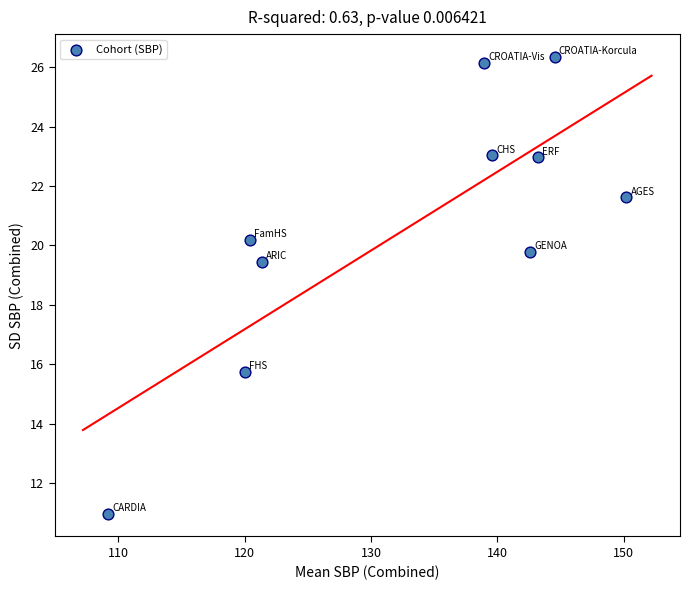

What Y value in the scatter plot is closest to 18?

19.5